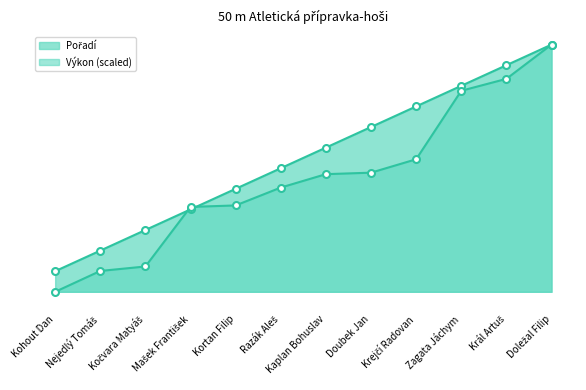

Is it true that Pořadí equals 7.0 at Král Artuš?

False